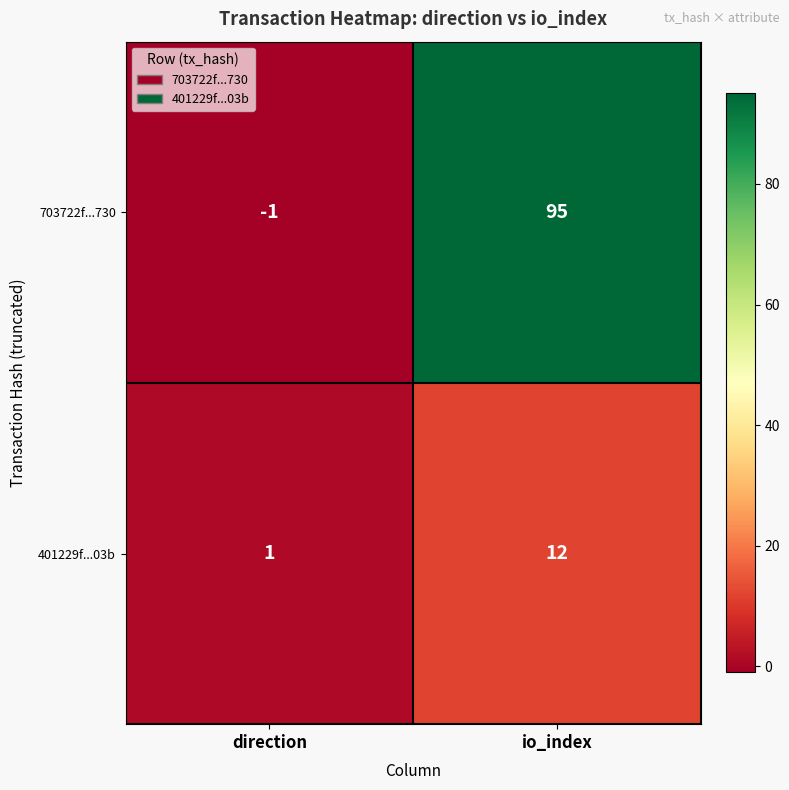

At which category is the sum across all series the highest?

io_index